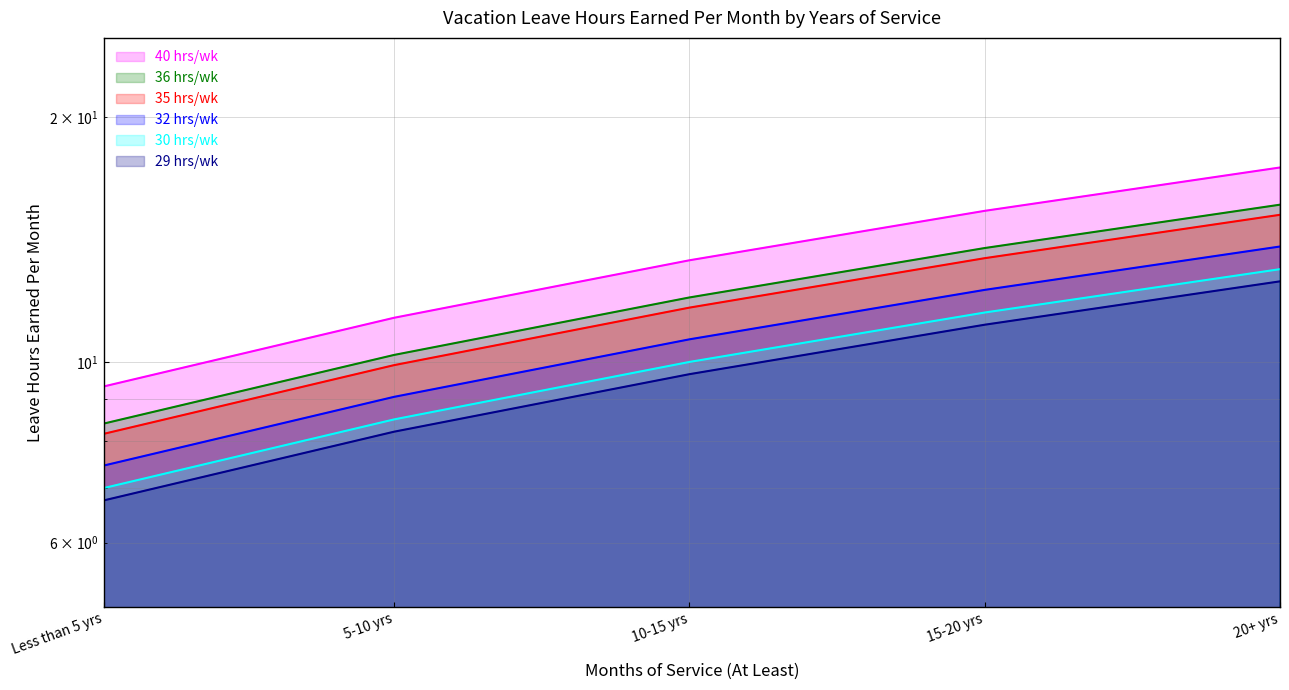

Which series has the largest range (max minus min)?

36 hrs/wk